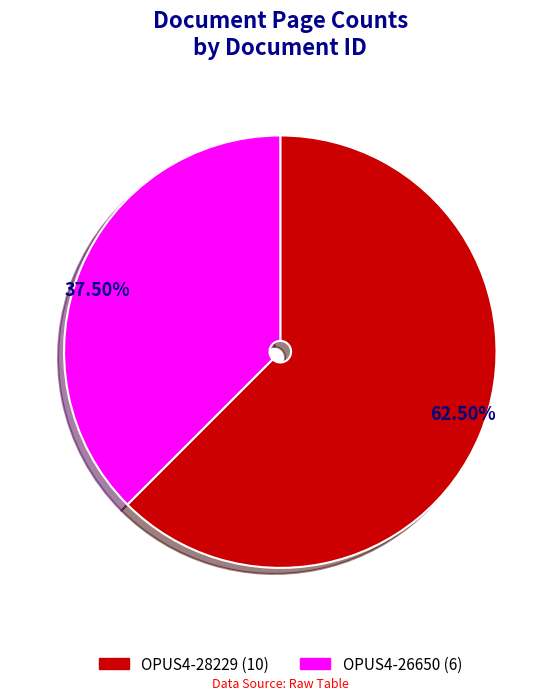

True or false: OPUS4-28229 accounts for 70% of the total.

False